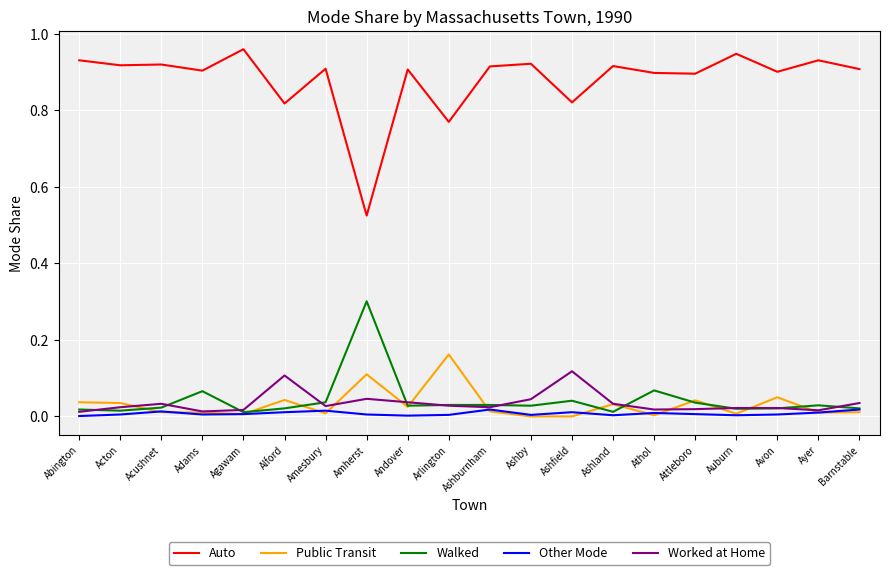

What is the difference between the second highest and minimum values in the Auto series?

0.4